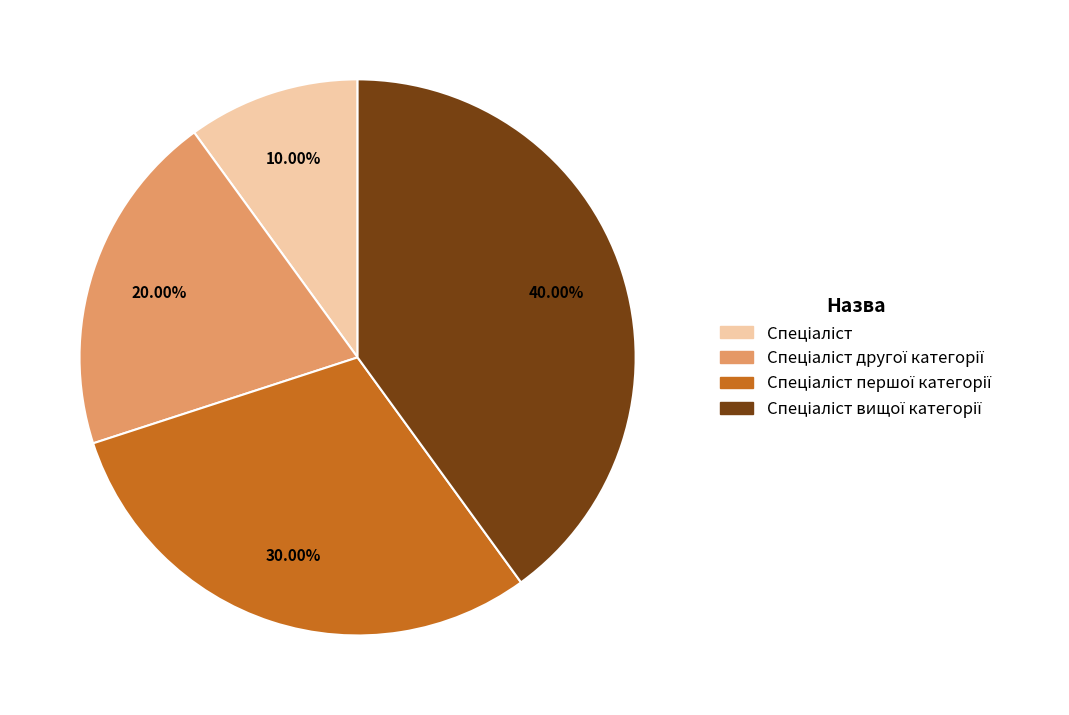

Is there any slice that represents more than half of the pie?

No